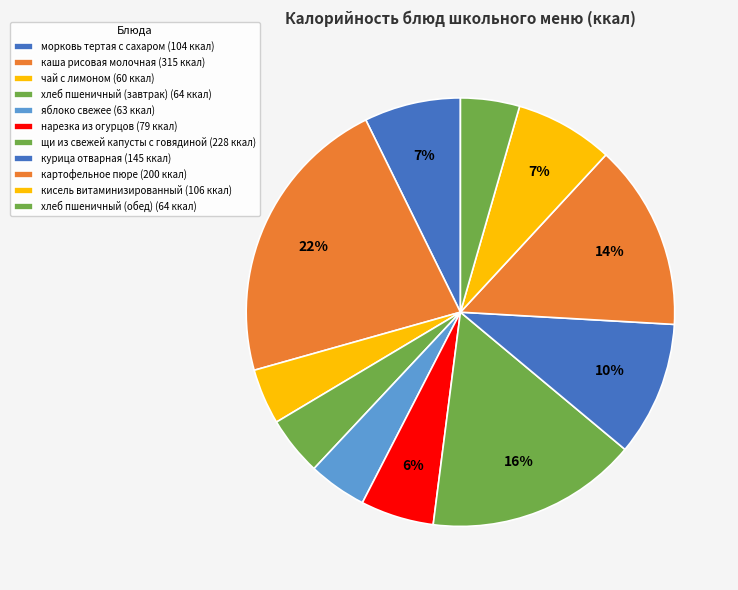

Is it true that хлеб пшеничный (обед) is 4% of the pie?

True